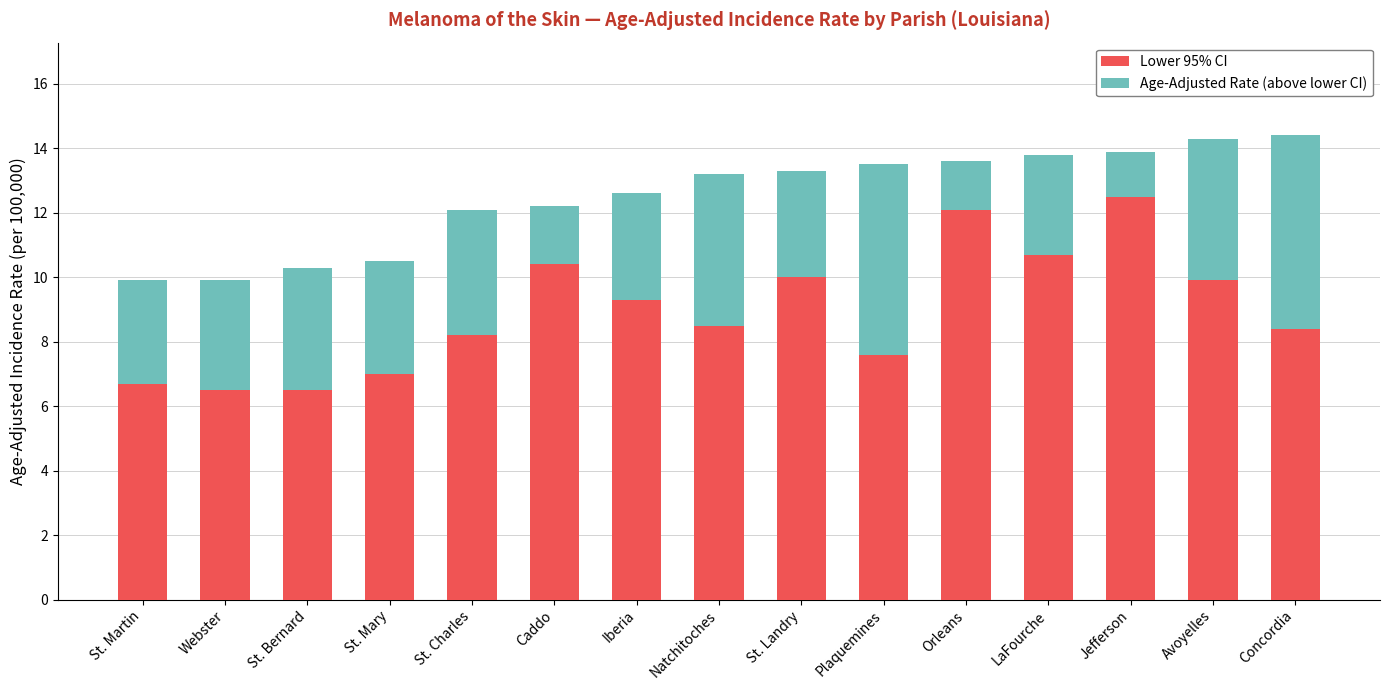

True or false: Lower 95% CI has a value of 10.3 at St. Martin.

False